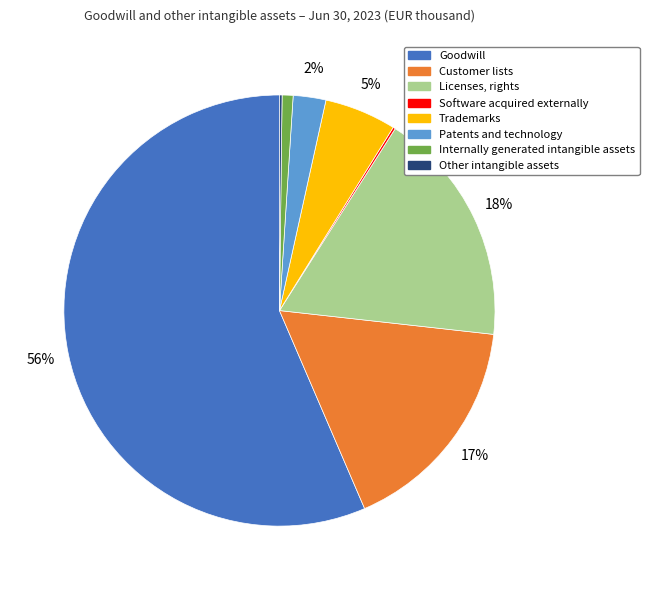

Do Patents and technology and Internally generated intangible assets together represent more than half of the pie?

No